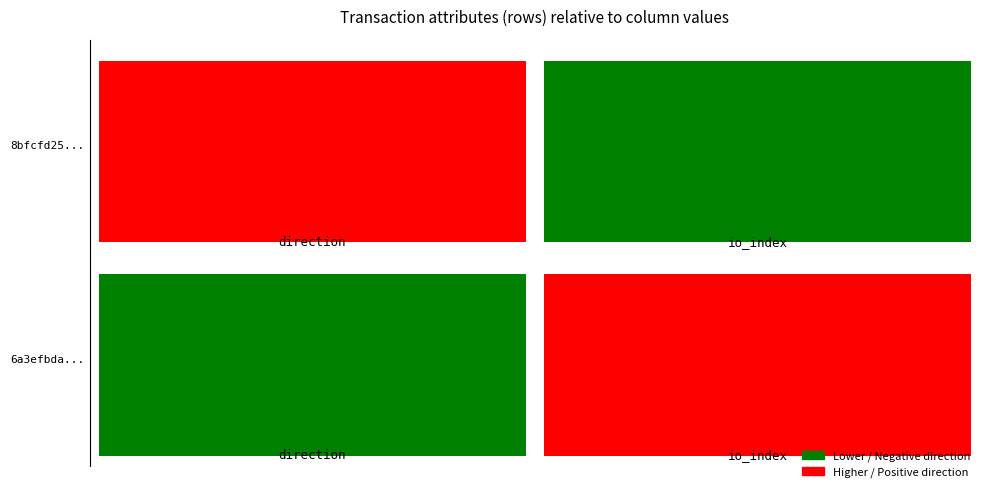

What is the difference between the maximum and minimum values in the 6a3efbda0982d5fd2c998bc537251c11a5bf0e8 series?

330